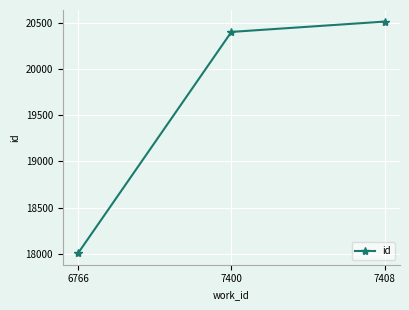

What is the smallest value displayed?

18006